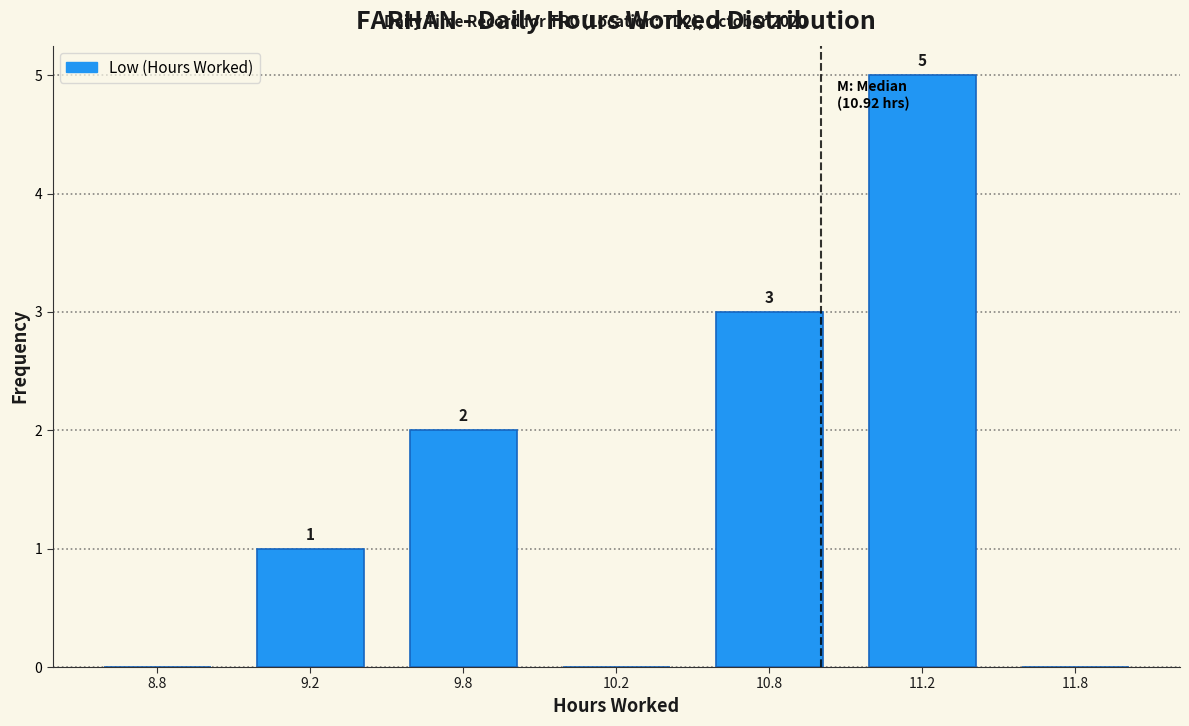

Reading left to right, what are all the values shown in this chart?

8.8=0	9.2=1	9.8=2	10.2=0	10.8=3	11.2=5	11.8=0